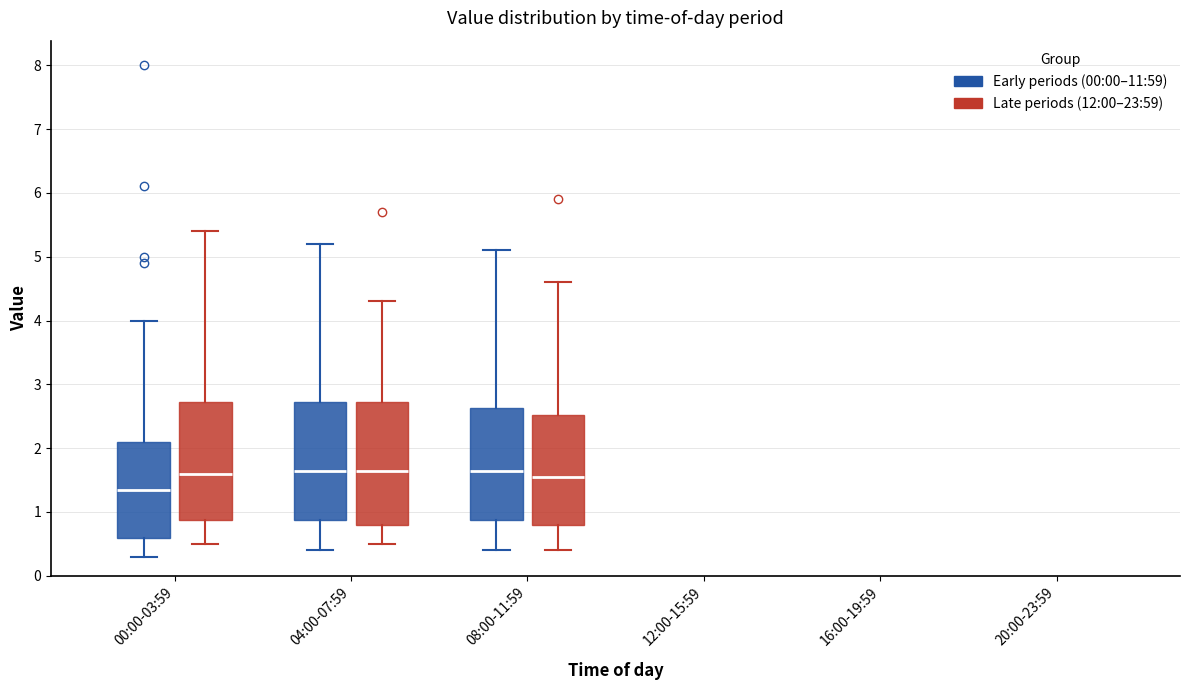

Reading left to right, transcribe this box plot: for each box, give where its median line is, the range the box spans, and where its two whiskers end, as read against the y-axis. The values are not printed on the chart, so give them approximately, as read against the axis.

00:00-03:59 (Early periods (00:00–11:59)): median 1.4, box 0.6 to 2.1, whiskers 0.3 to 4.0
00:00-03:59 (Late periods (12:00–23:59)): median 1.6, box 0.9 to 2.7, whiskers 0.5 to 5.4
04:00-07:59 (Early periods (00:00–11:59)): median 1.7, box 0.9 to 2.7, whiskers 0.4 to 5.2
04:00-07:59 (Late periods (12:00–23:59)): median 1.7, box 0.8 to 2.7, whiskers 0.5 to 4.3
08:00-11:59 (Early periods (00:00–11:59)): median 1.7, box 0.9 to 2.6, whiskers 0.4 to 5.1
08:00-11:59 (Late periods (12:00–23:59)): median 1.6, box 0.8 to 2.5, whiskers 0.4 to 4.6